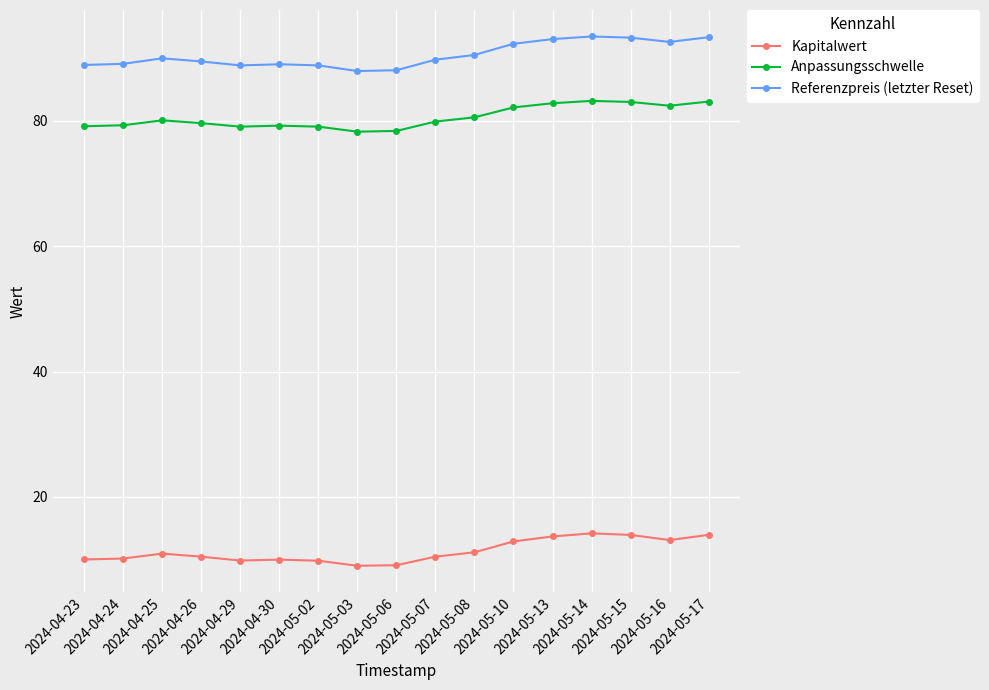

Rank the series by their maximum value, from highest to lowest.

Referenzpreis (letzter Reset), Anpassungsschwelle, Kapitalwert